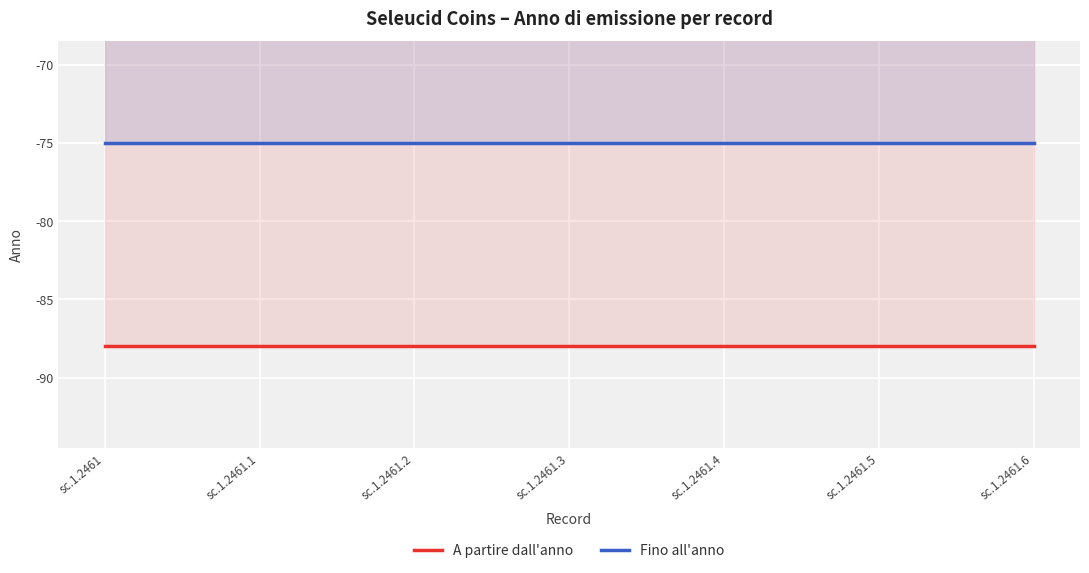

What is the label of the 1st point from the right?

sc.1.2461.6